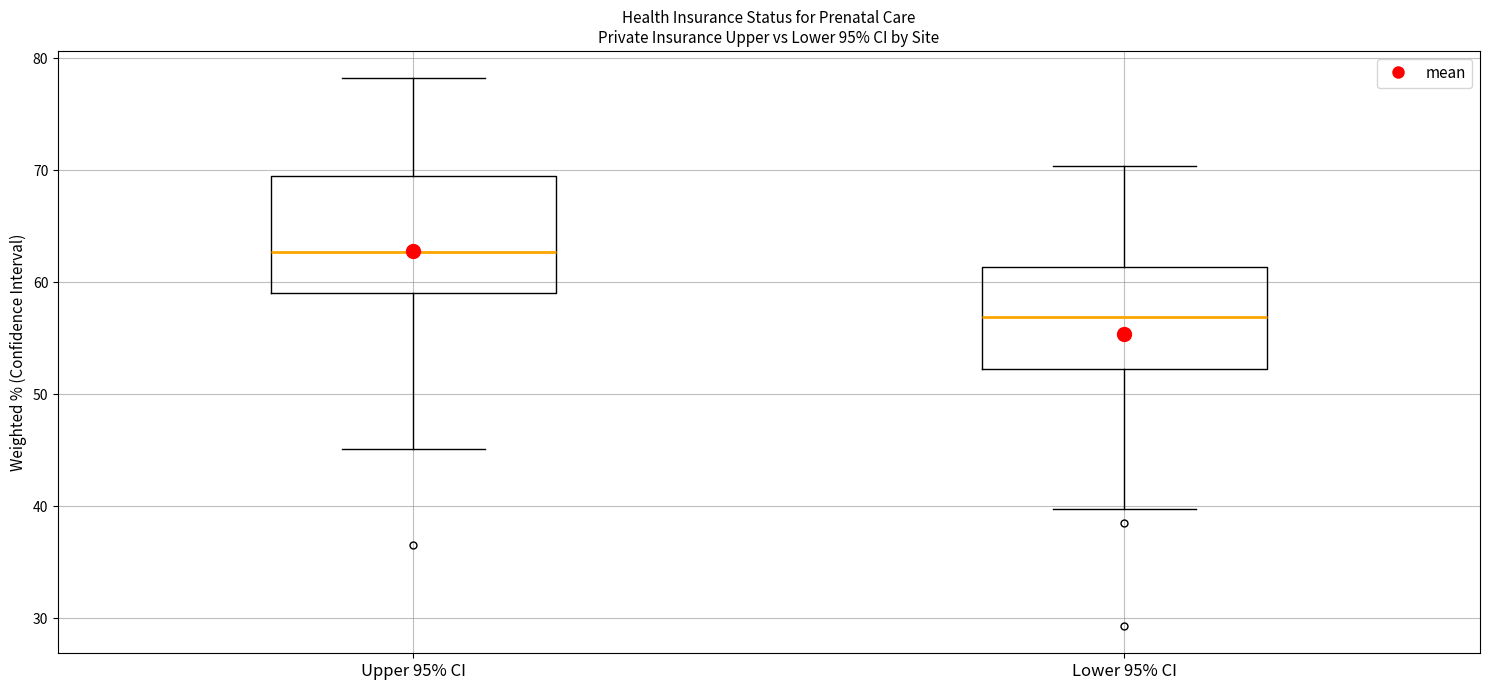

Reading left to right, transcribe this box plot: for each box, give where its median line is, the range the box spans, and where its two whiskers end, as read against the y-axis. The values are not printed on the chart, so give them approximately, as read against the axis.

Upper 95% CI: median 63, box 59 to 70, whiskers 45 to 78
Lower 95% CI: median 57, box 52 to 61, whiskers 40 to 70